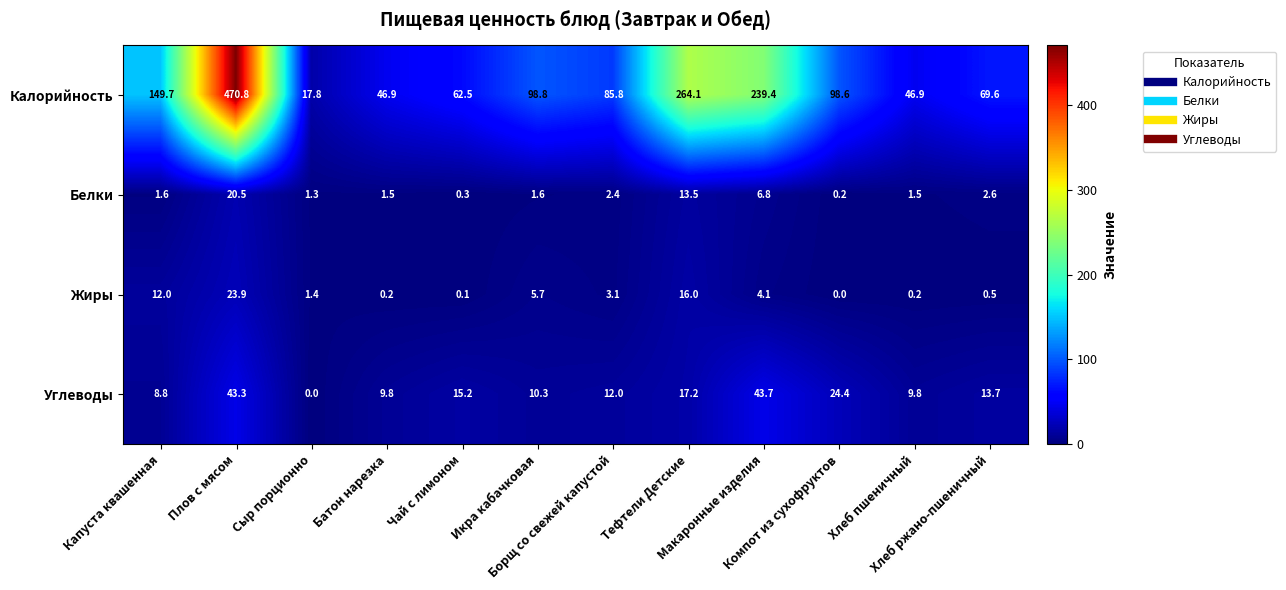

What is the maximum value shown in the chart?

470.8